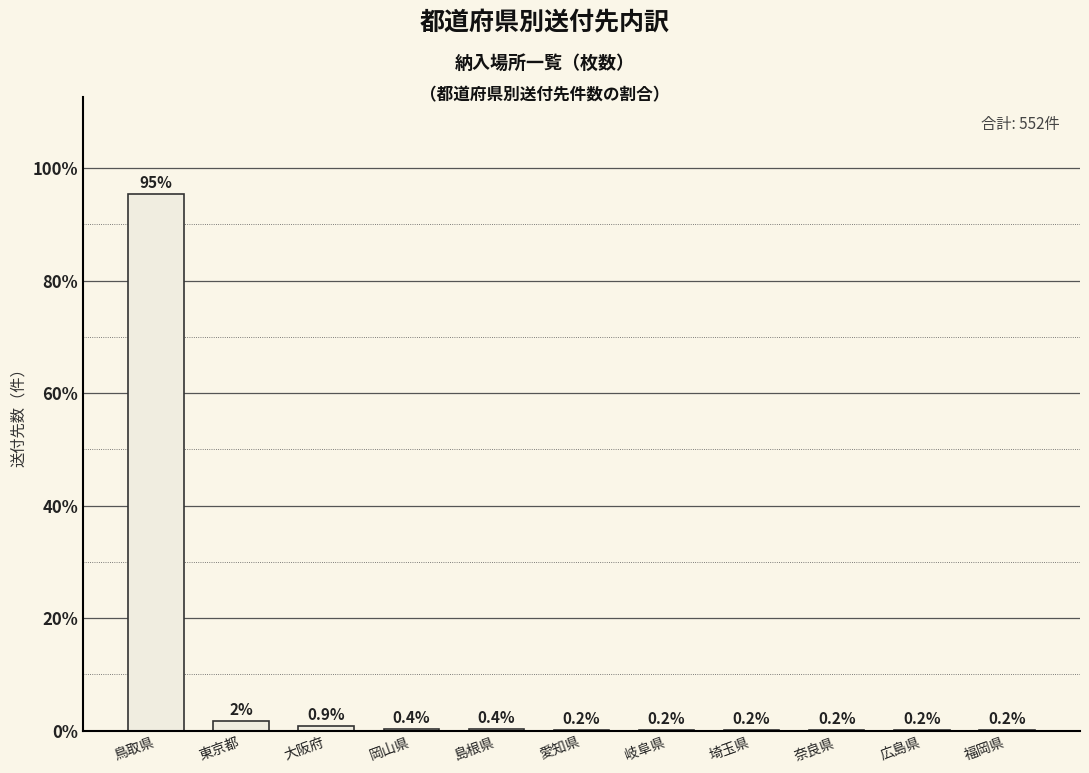

What is the maximum value shown in the chart?

95.5